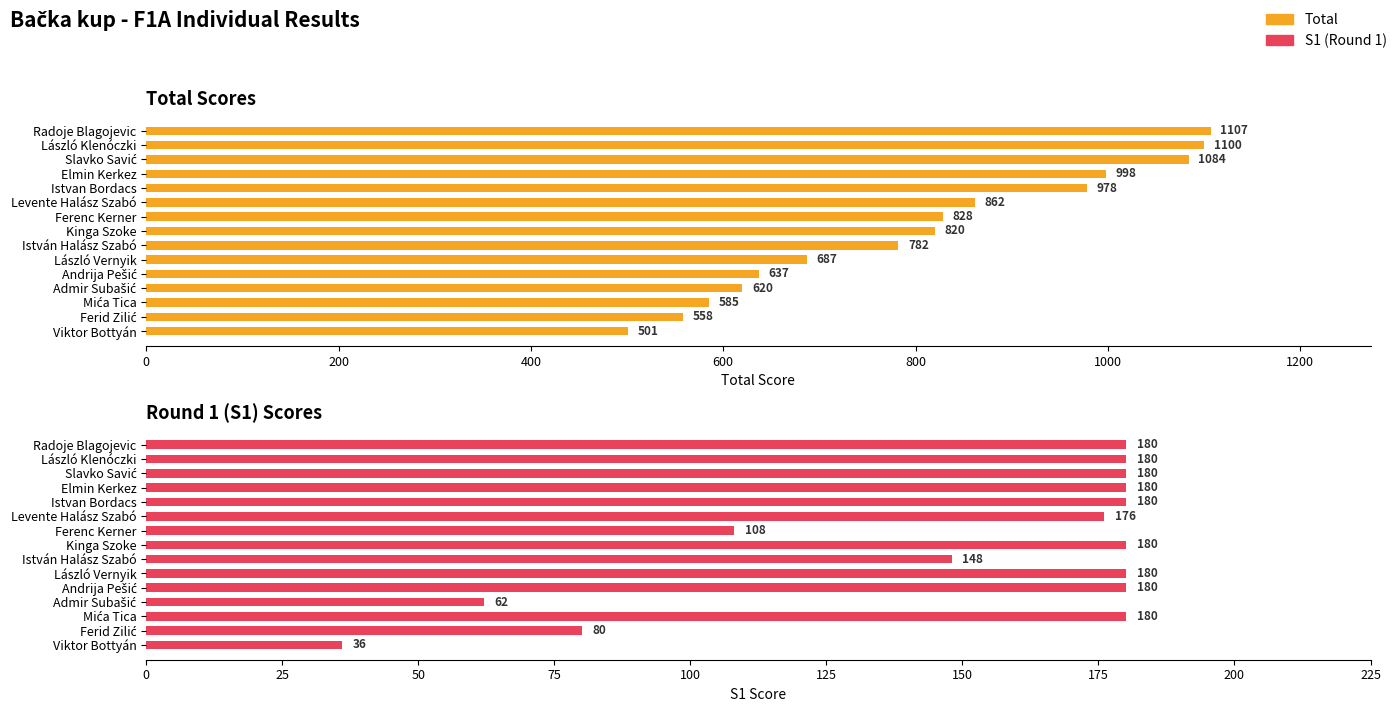

Which series has the widest spread of values?

Total